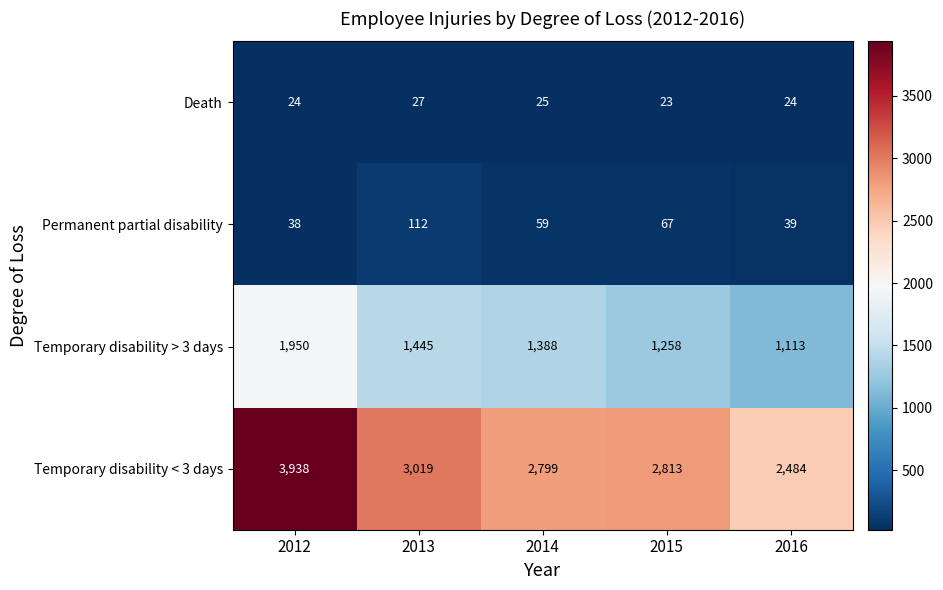

Which series has the largest total across all categories?

Temporary disability < 3 days